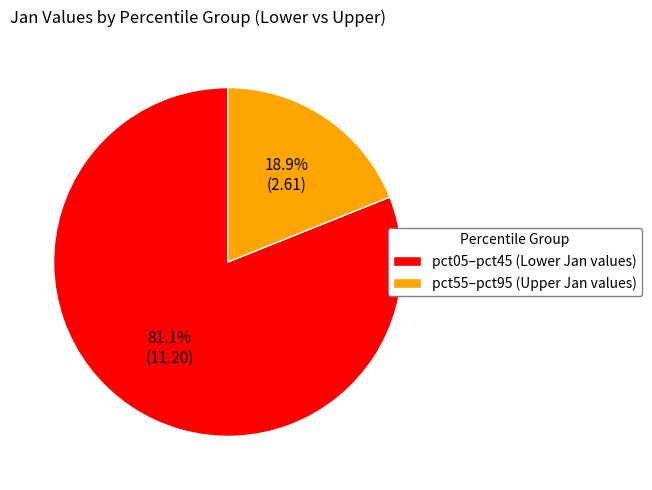

How much of the chart is everything except pct55–pct95 (Upper Jan values)?

81.1%